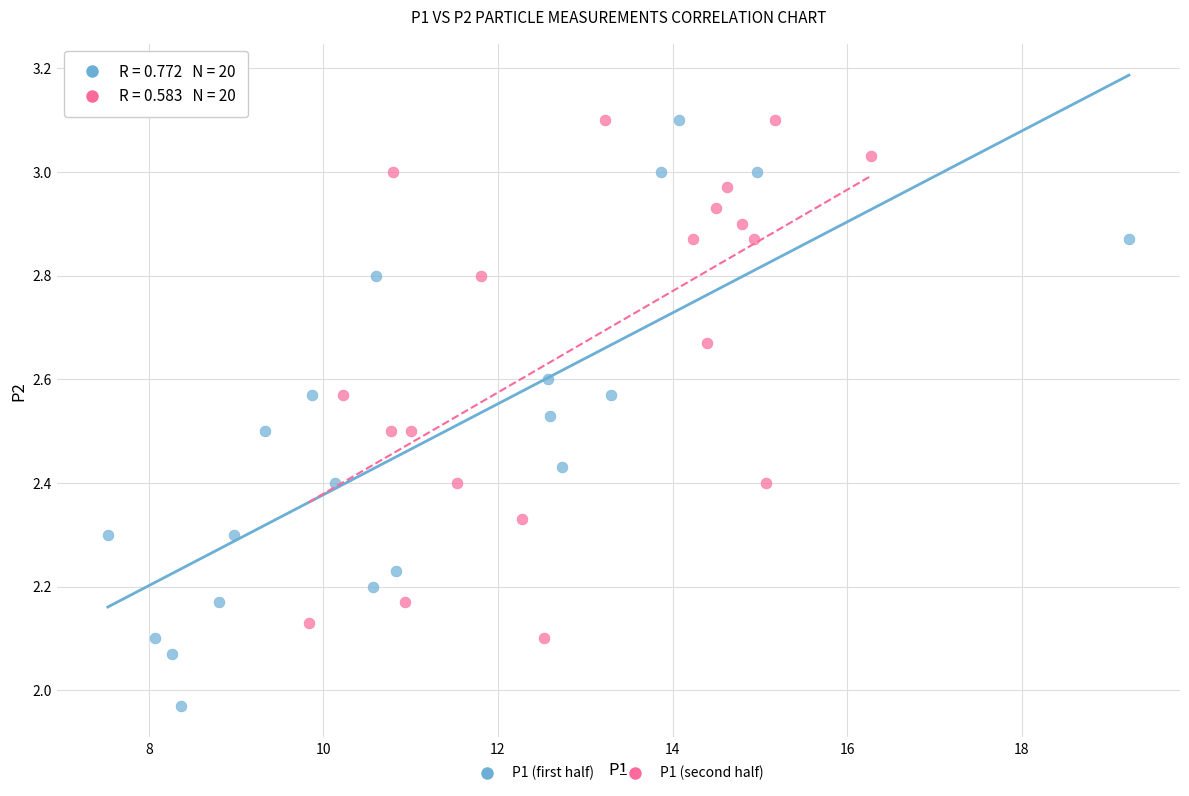

Which series has the largest Y range (max minus min)?

P1 (first half)